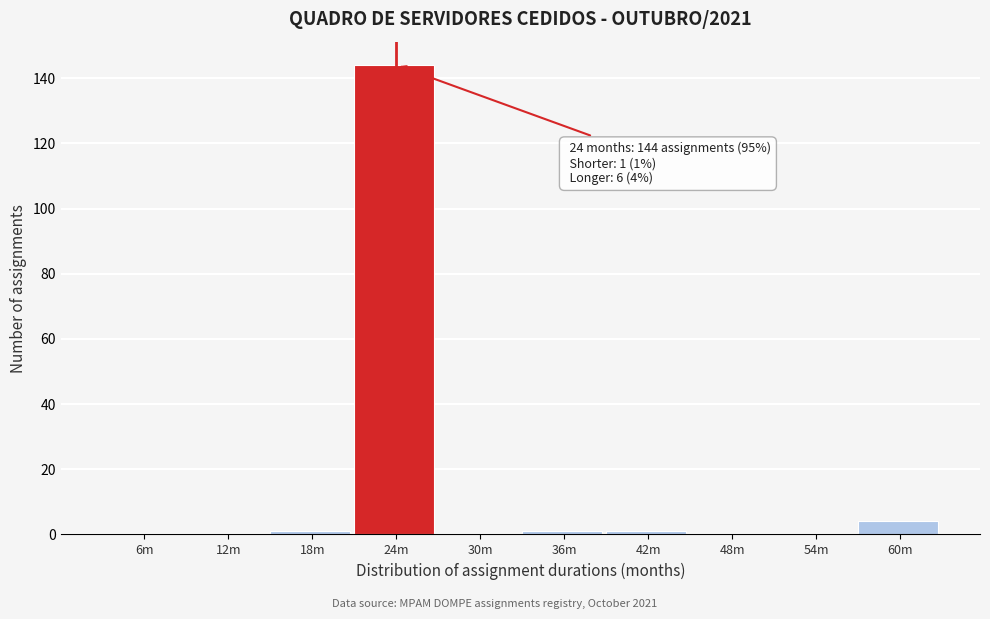

Reading left to right, transcribe all the data shown in this chart.

6m=0	12m=0	18m=1	24m=144	30m=0	36m=1	42m=1	48m=0	54m=0	60m=4